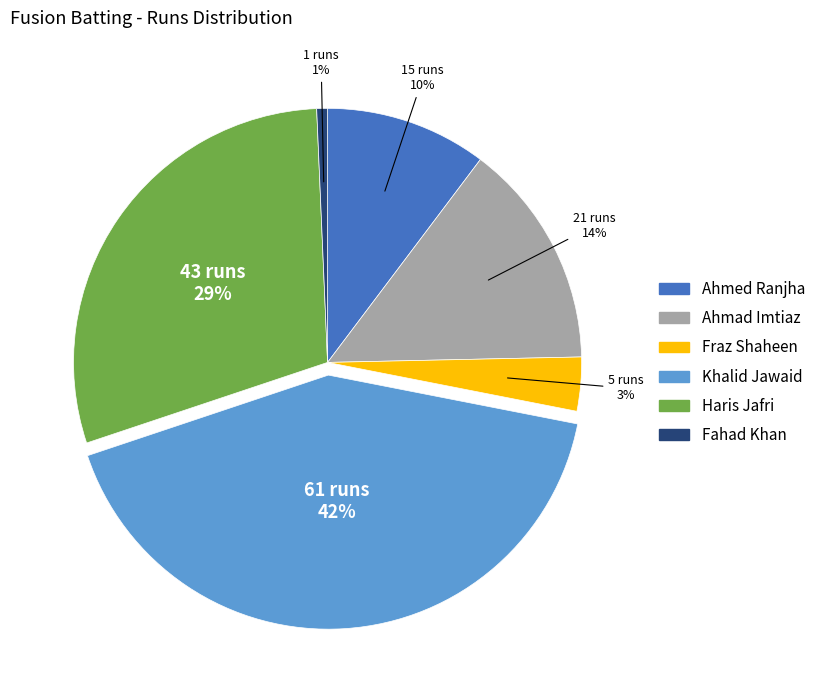

To the nearest percent, what is the average slice percentage?

17%